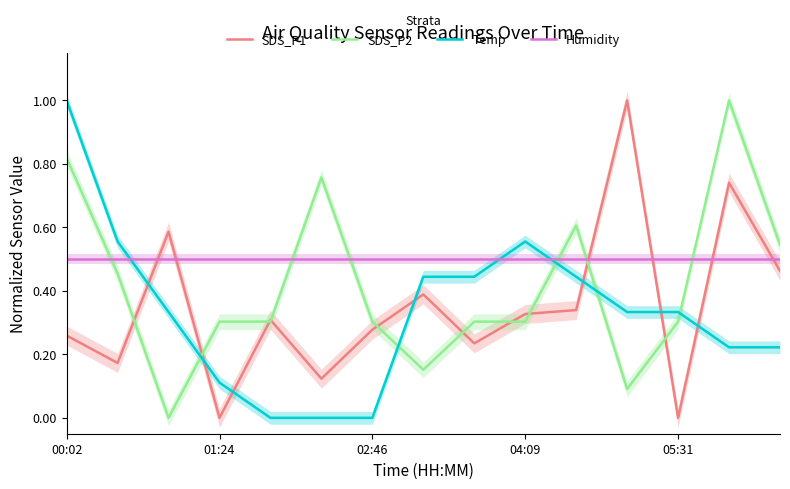

What is the average value of the SDS_P1 series?

0.3